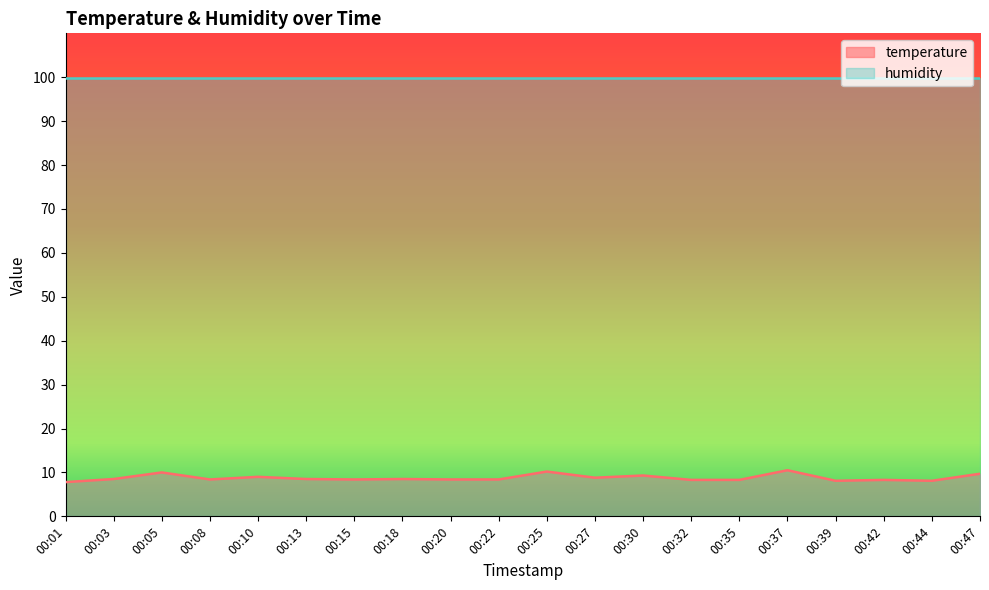

How many lines are shown in the chart?

2